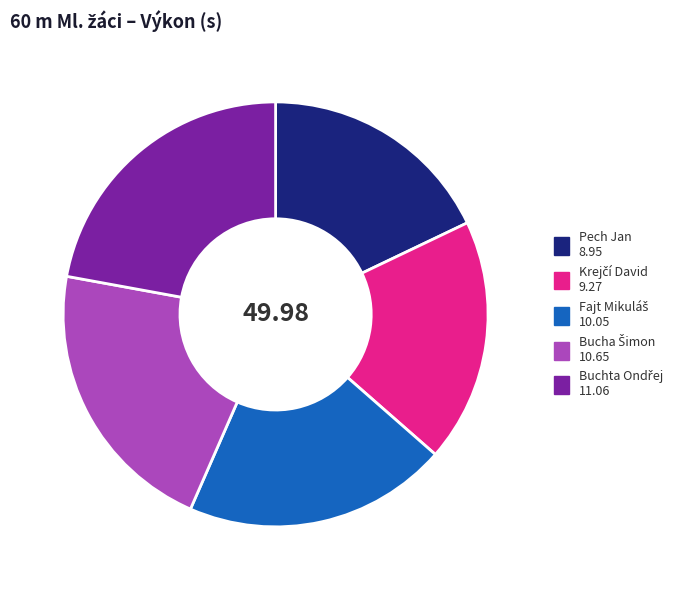

Is there a majority slice in this chart?

No